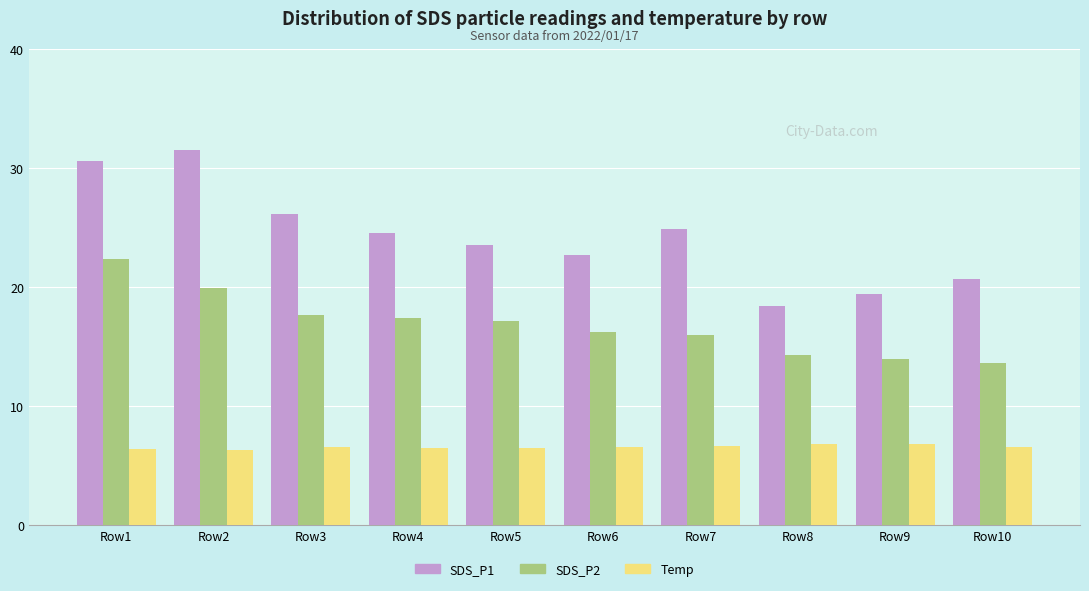

Which series has the largest range (max minus min)?

SDS_P1